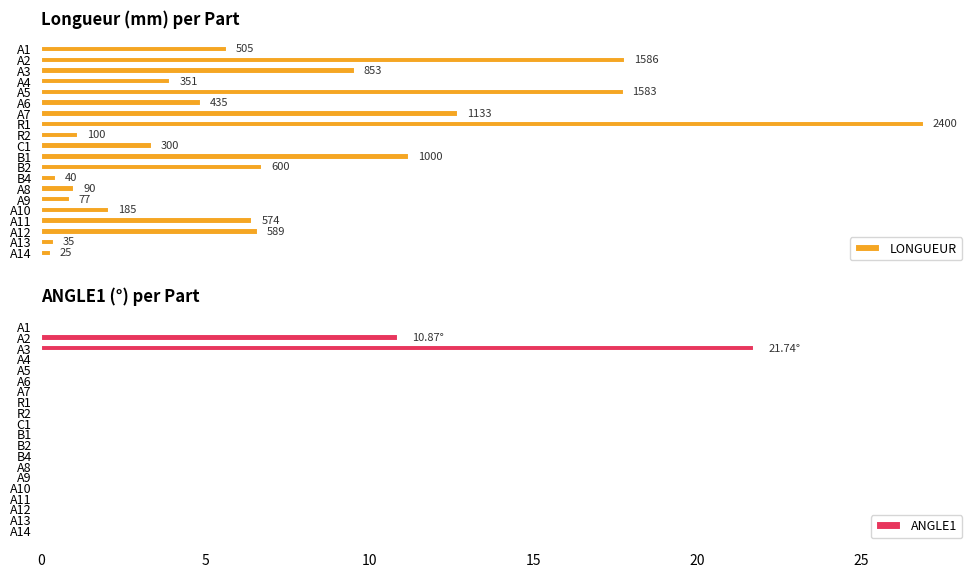

Which series has the largest range (max minus min)?

LONGUEUR